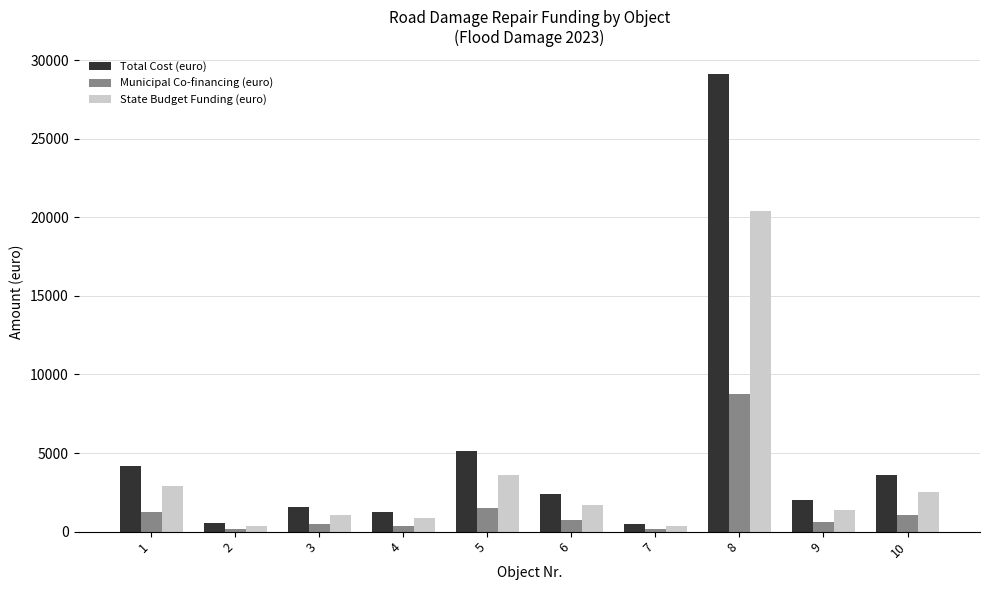

What is the greatest value displayed?

29105.6